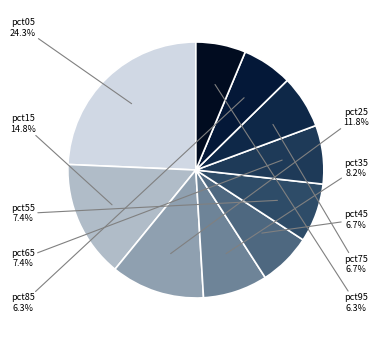

What is the largest slice in the pie chart?

pct05